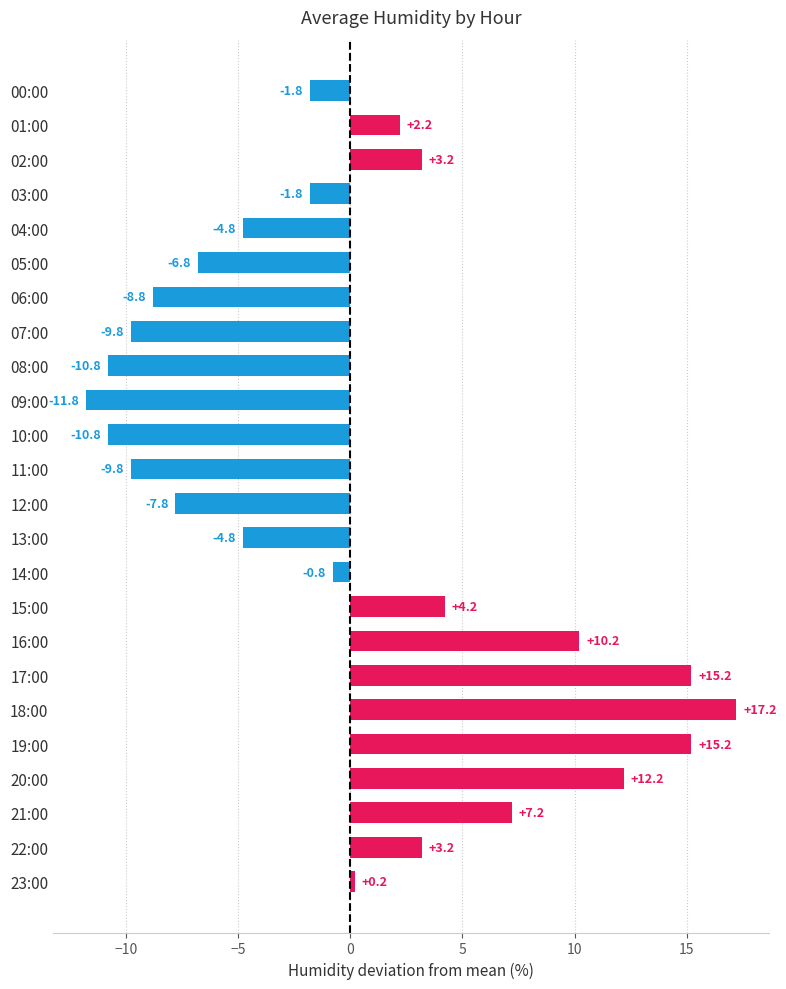

Reading bottom to top, transcribe all the data shown in this chart.

0.2	3.2	7.2	12.2	15.2	17.2	15.2	10.2	4.2	-0.8	-4.8	-7.8	-9.8	-10.8	-11.8	-10.8	-9.8	-8.8	-6.8	-4.8	-1.8	3.2	2.2	-1.8